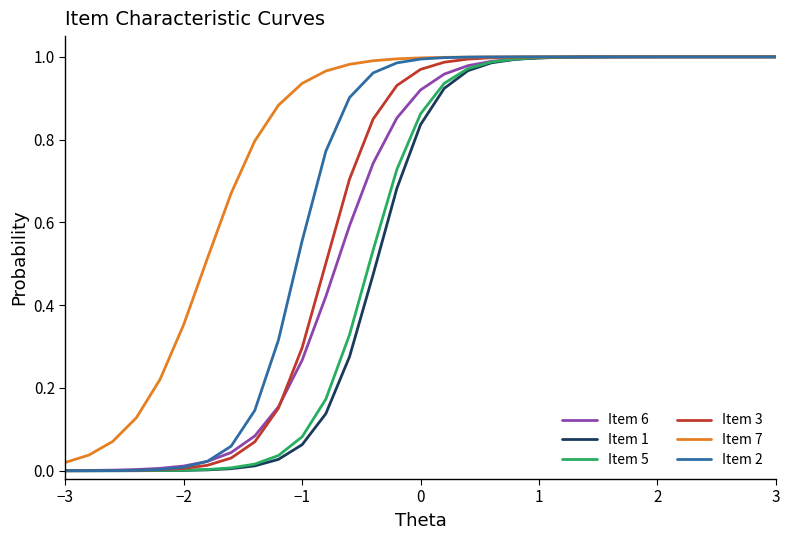

Which series has the largest total across all categories?

Item 7